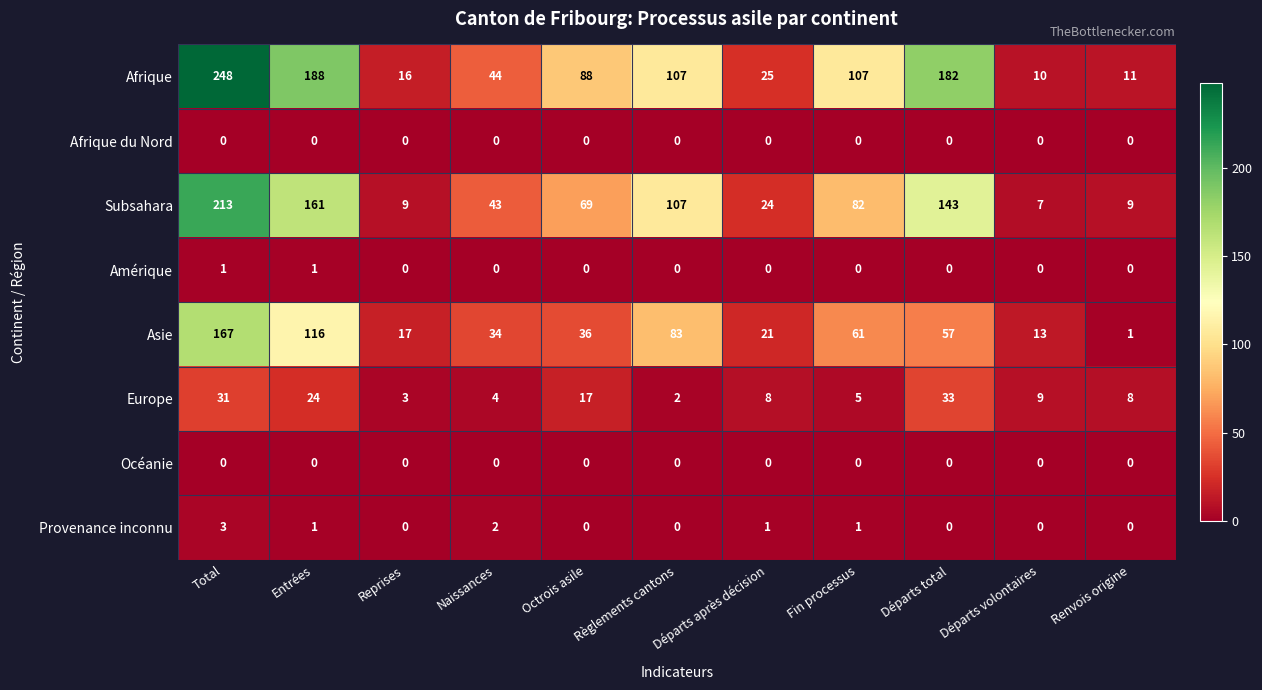

What is the difference between the highest and lowest values at Renvois origine?

11